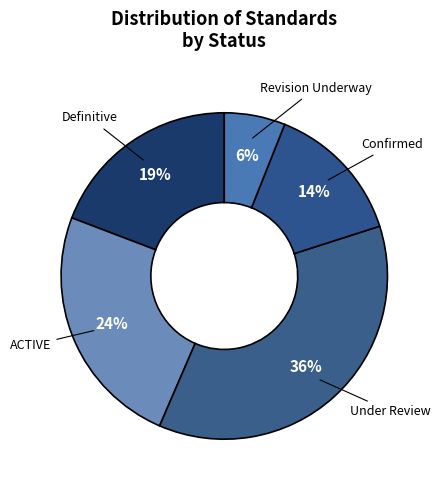

How many segments does this pie chart have?

5